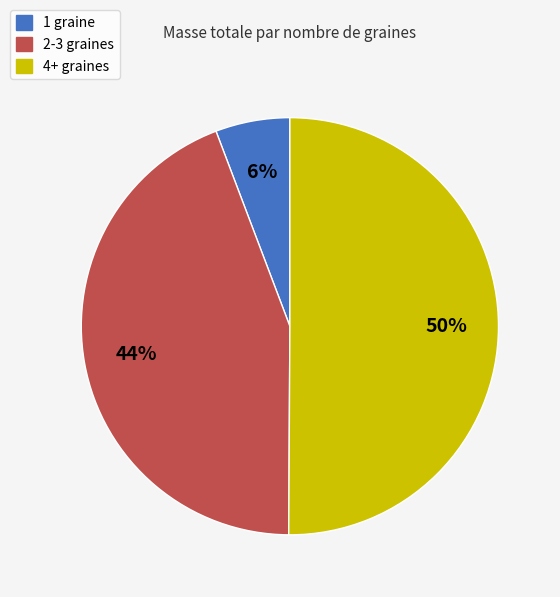

To the nearest percent, what is the difference between the largest and smallest slice percentages?

44%